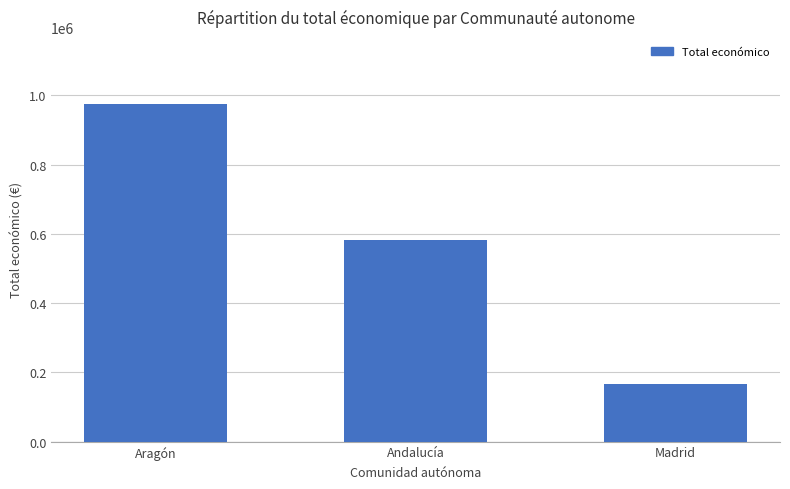

Which category has the lowest value across all series?

Madrid